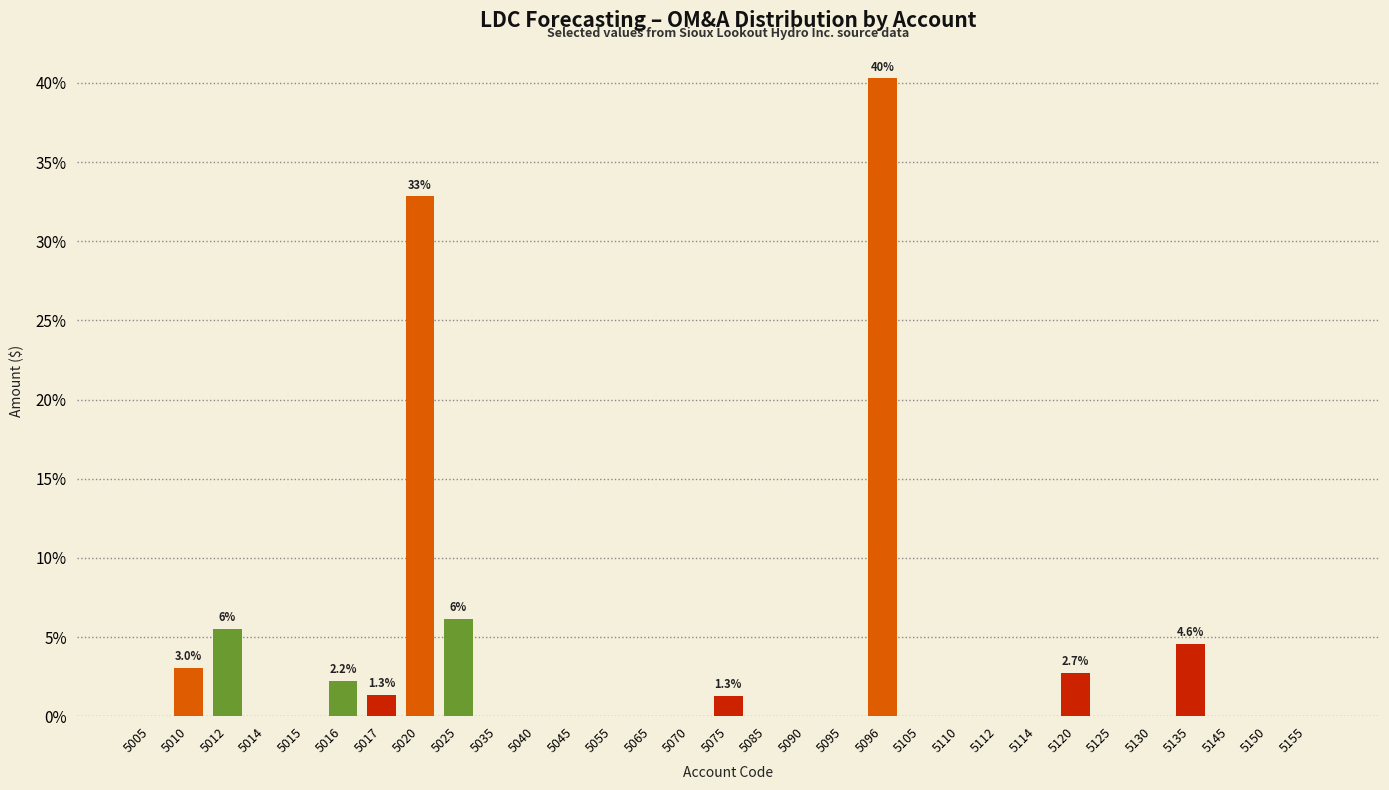

Is it true that the value at 5130 is 15.0?

False